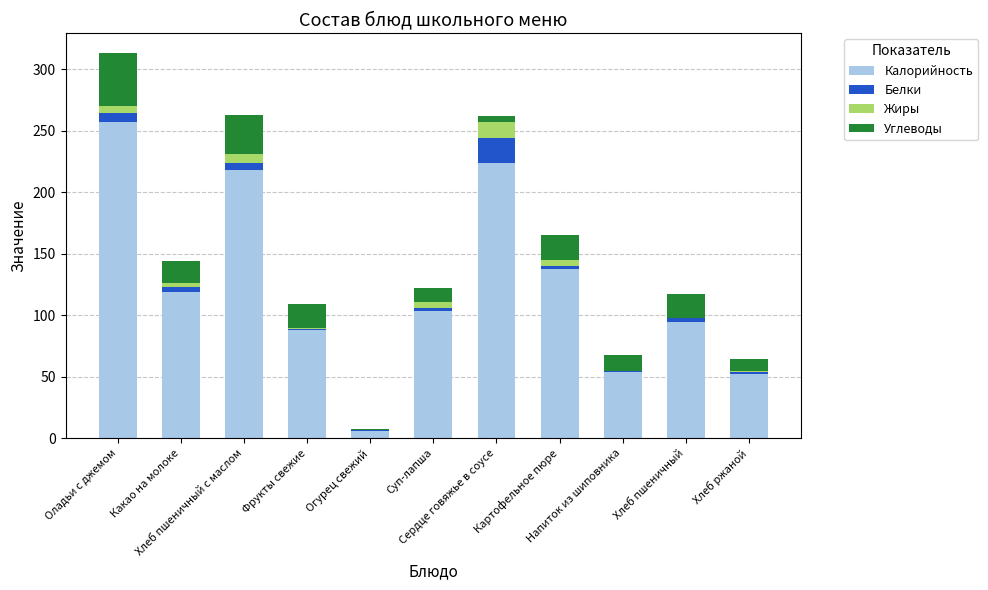

What is the maximum value for Калорийность?

257.2